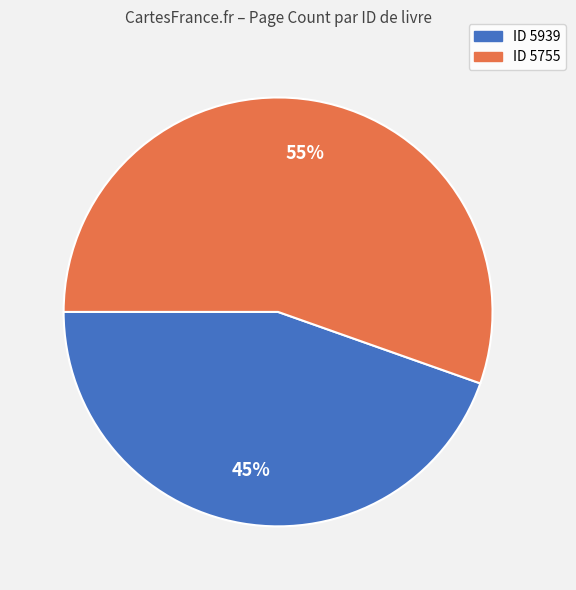

How many segments does this pie chart have?

2